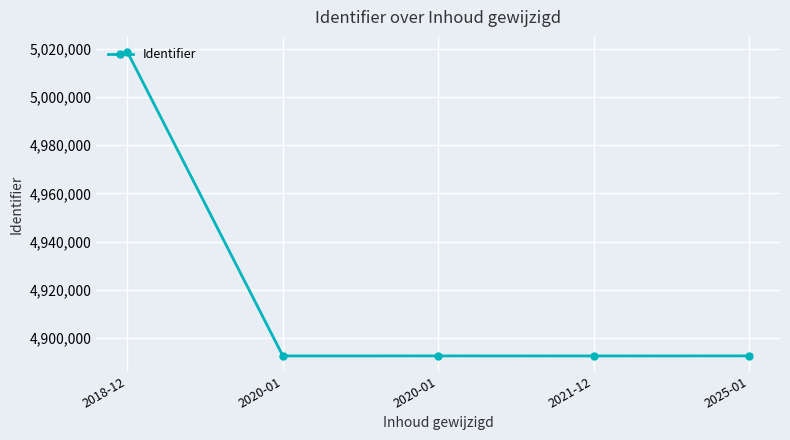

Rank the categories by value from highest to lowest.

2018-12, 2025-01, 2020-01, 2020-01, 2021-12